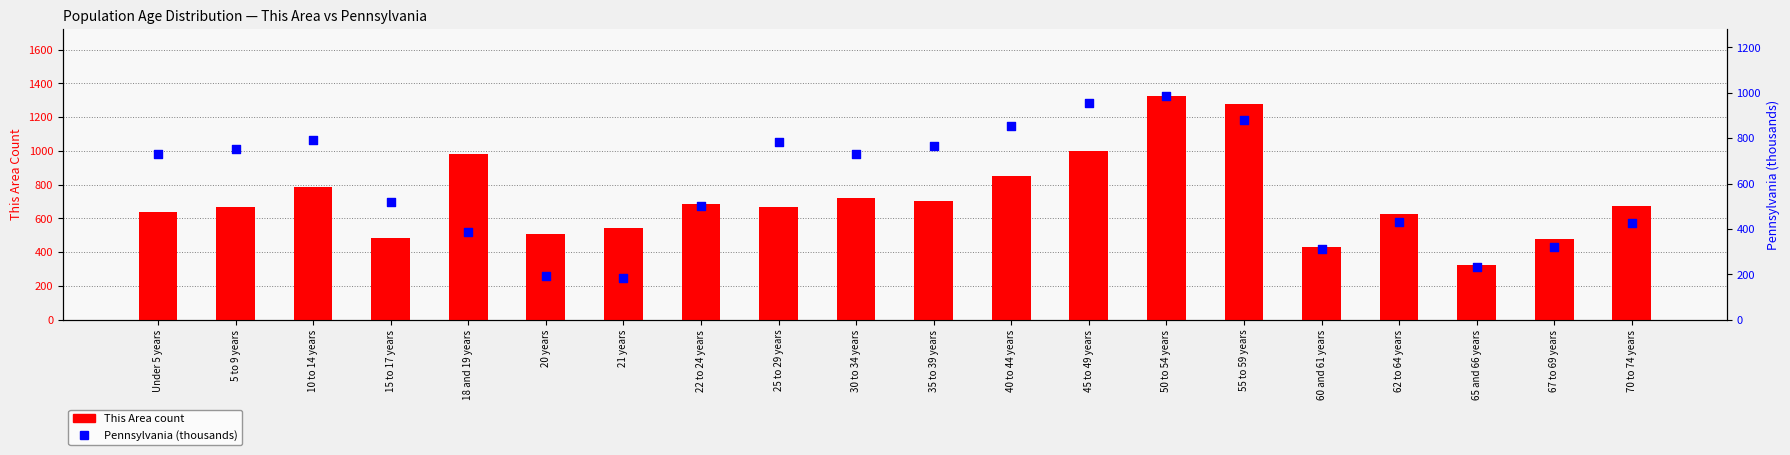

Which series reaches the minimum Y coordinate?

Pennsylvania (thousands)